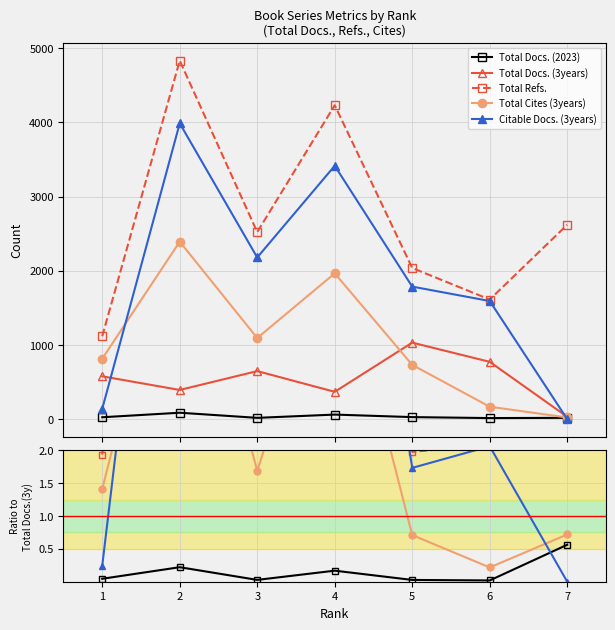

How many data points does each series have?

7